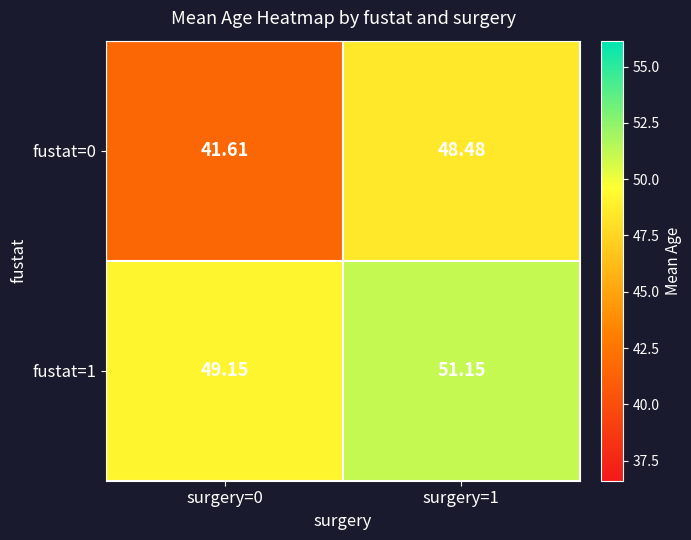

Is the value of fustat=1 at surgery=1 greater than the value of fustat=0 at surgery=1?

Yes